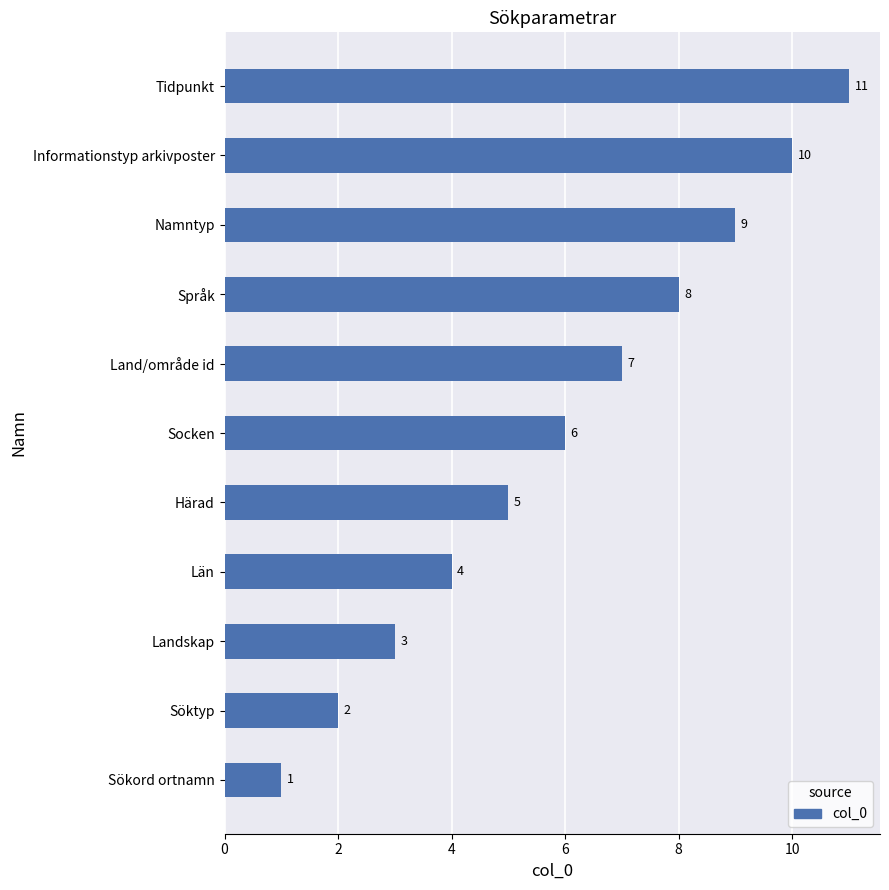

Is it true that the value at Land/område id is 7?

True